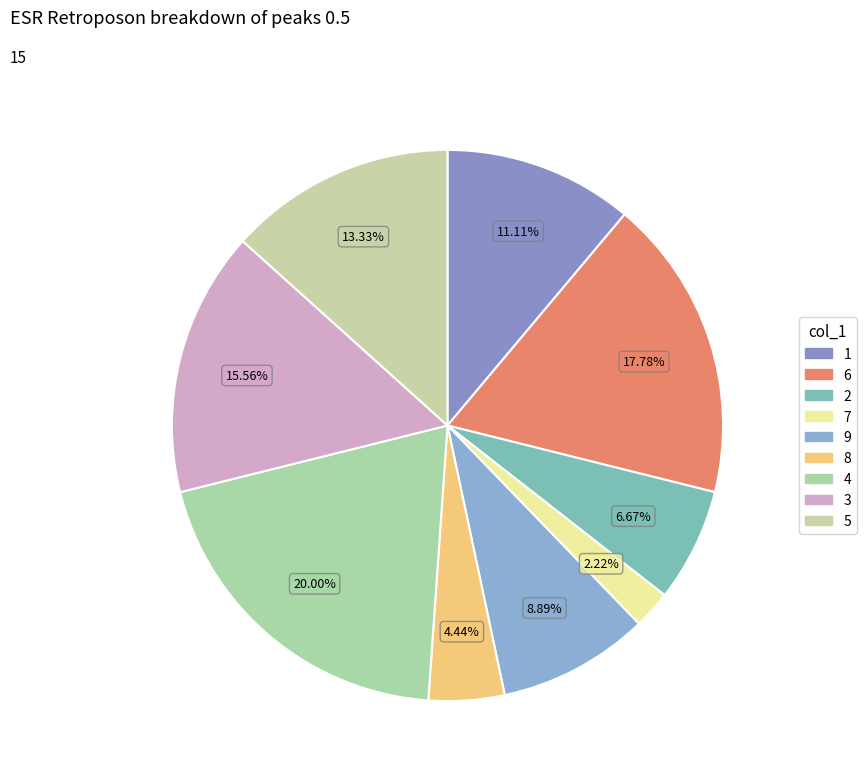

Rank the categories by value from lowest to highest.

7, 8, 2, 9, 1, 5, 3, 6, 4